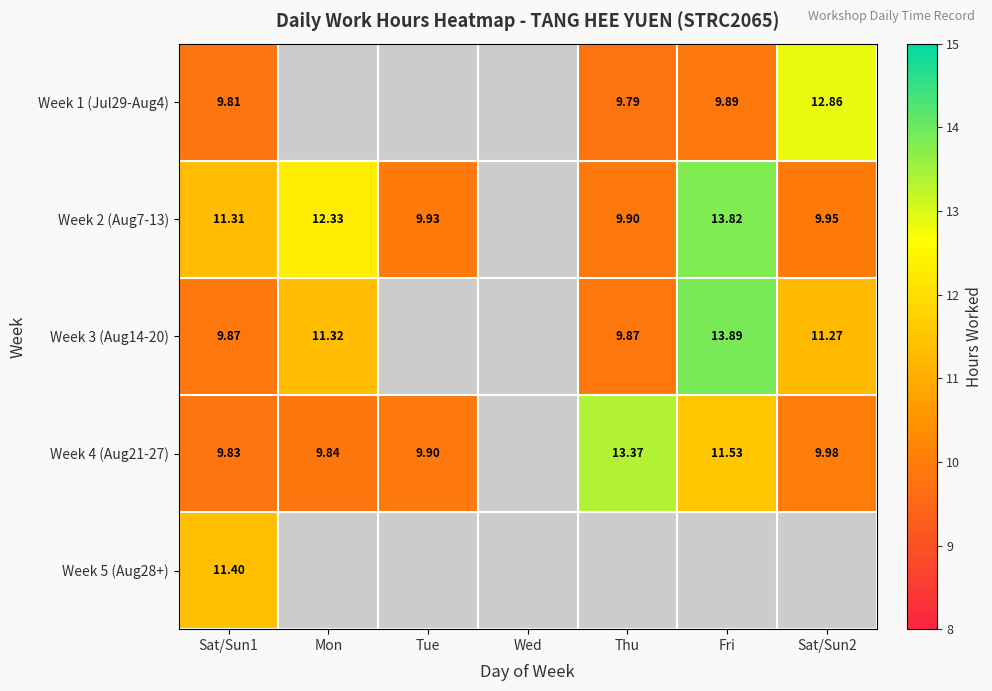

Which series has the widest spread of values?

Week 3 (Aug14-20)